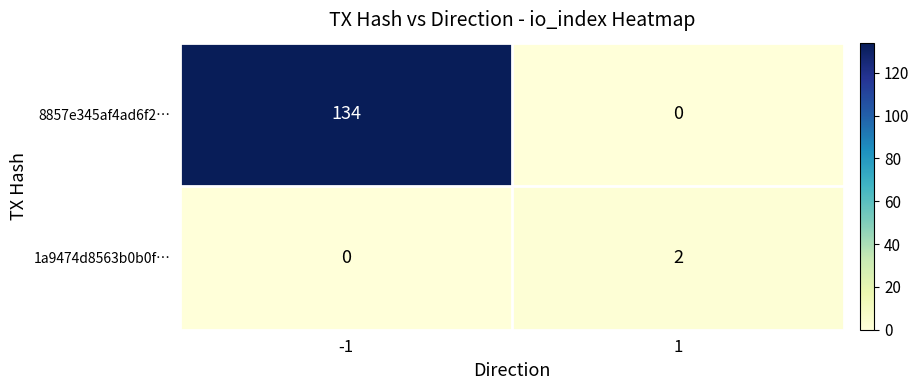

The value of 1a9474d8563b0b0f… at -1 is 0. True or false?

True